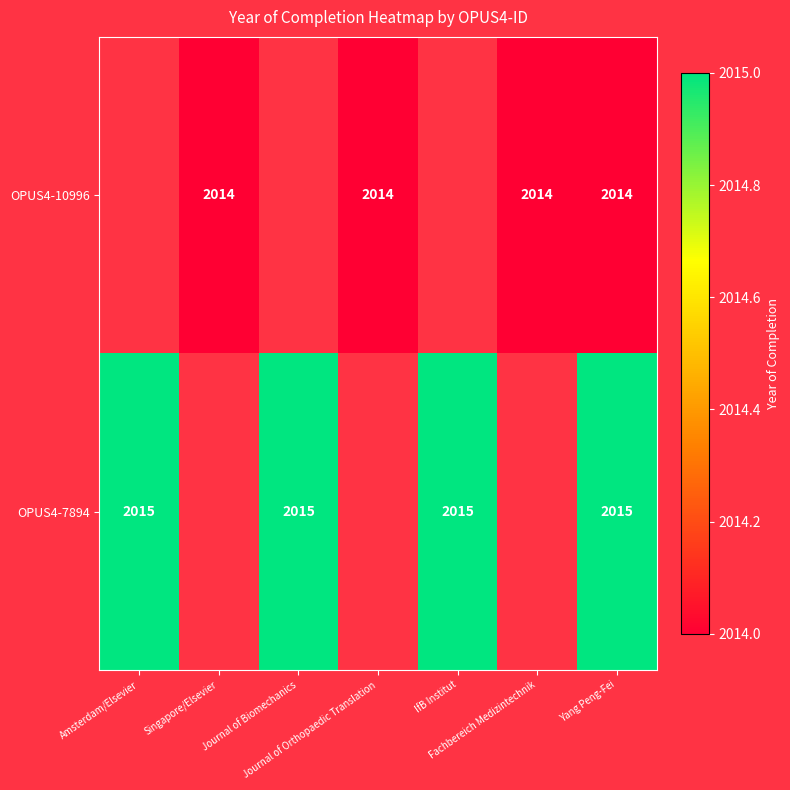

What is the greatest value displayed?

2015.0